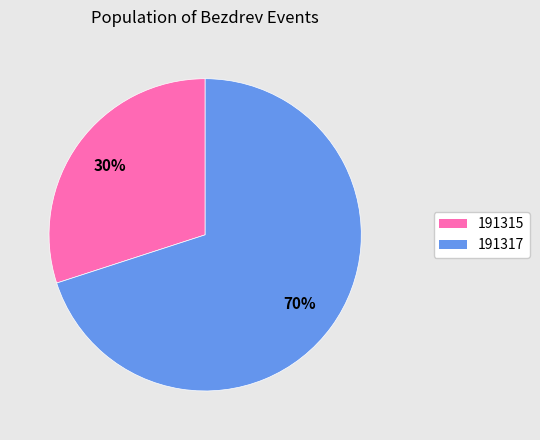

Is it true that 191317 is 70% of the pie?

True